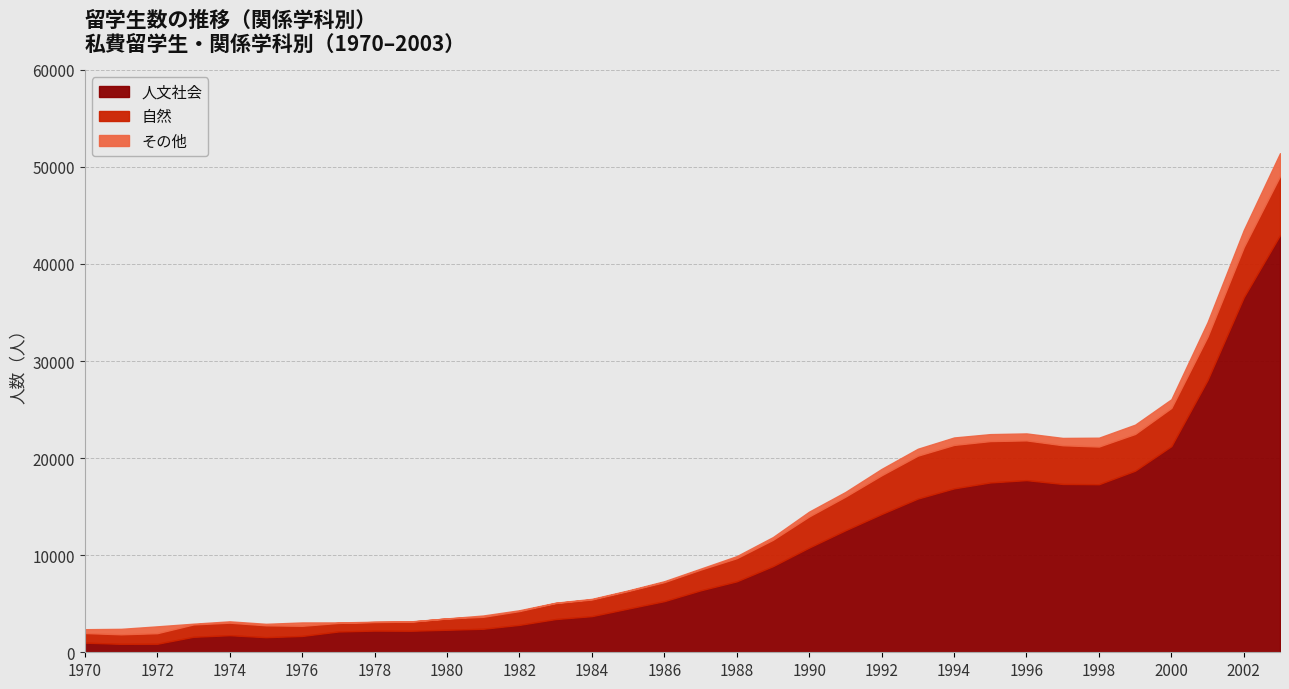

Rank the categories by その他 value from lowest to highest.

1980, 1978, 1979, 1983, 1977, 1985, 1984, 1973, 1982, 1986, 1987, 1981, 1974, 1975, 1988, 1989, 1976, 1970, 1991, 1990, 1971, 1992, 1972, 1993, 1995, 1996, 1997, 1994, 2000, 1998, 1999, 2001, 2002, 2003